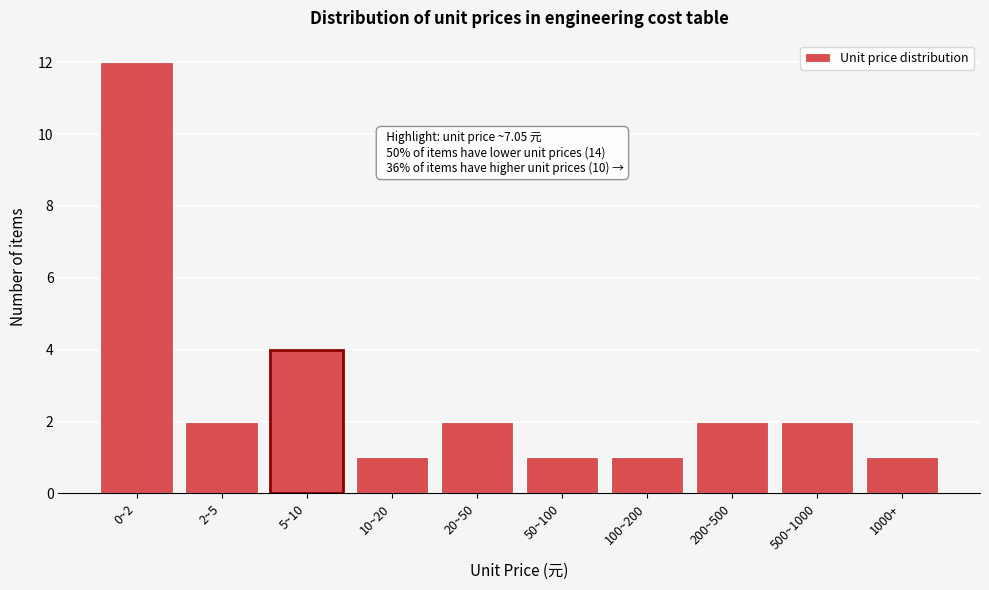

Reading left to right, what are all the values shown in this chart?

0~2=12	2~5=2	5~10=4	10~20=1	20~50=2	50~100=1	100~200=1	200~500=2	500~1000=2	1000+=1